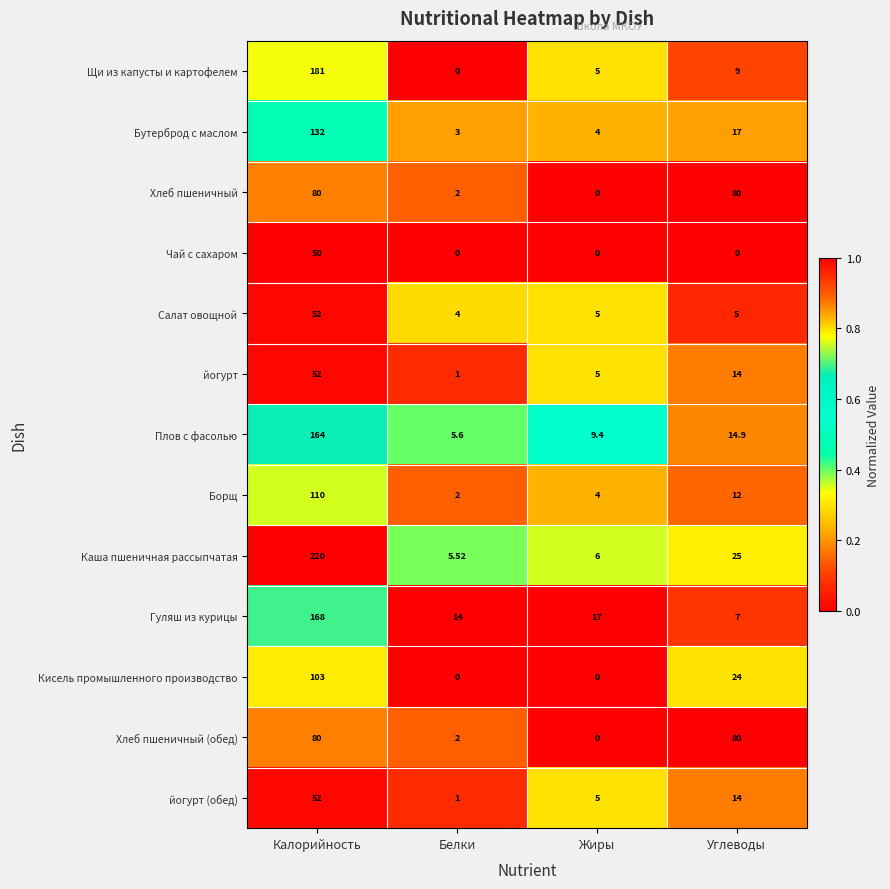

At which category is the sum across all series the highest?

Калорийность